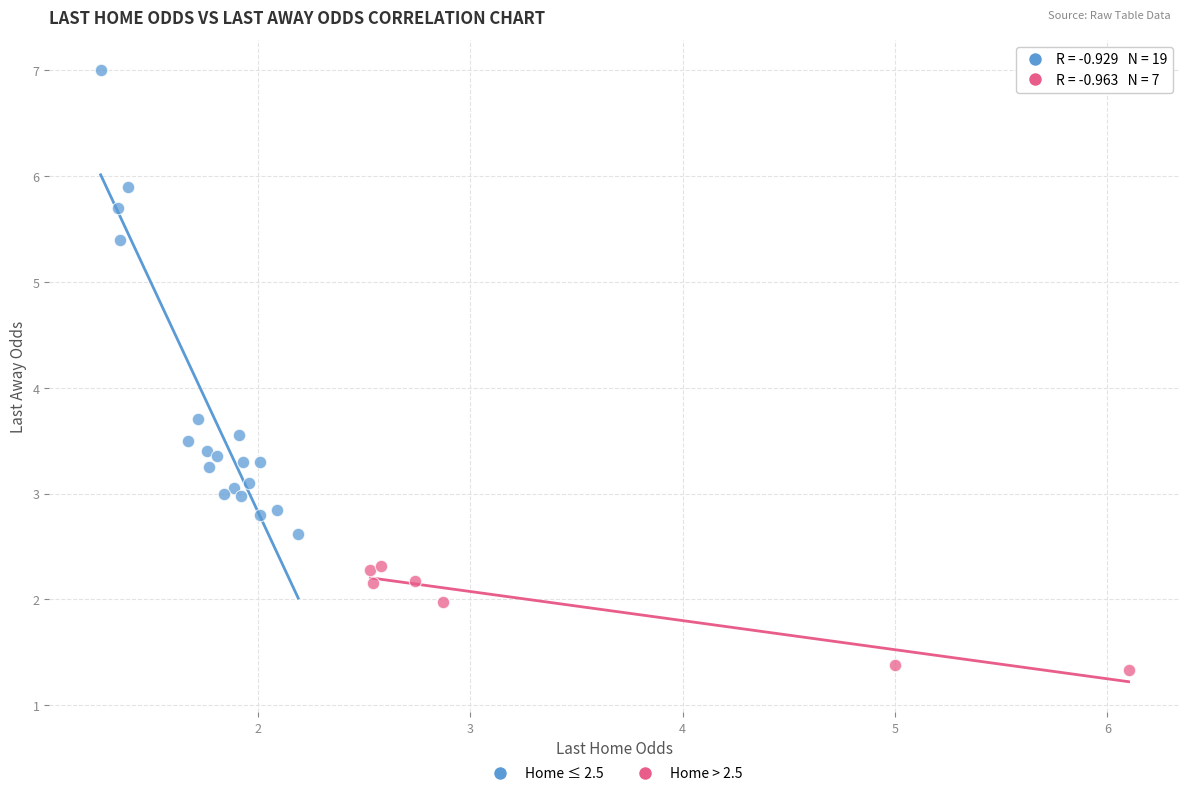

What are all the series names shown in the legend?

Home ≤ 2.5, Home > 2.5